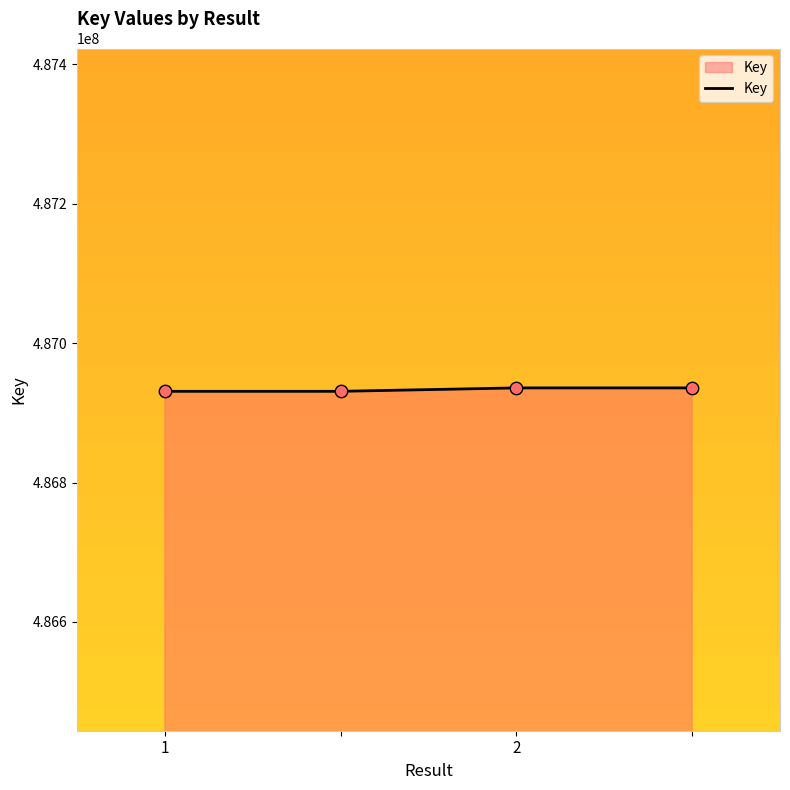

What is the average value?

486933323